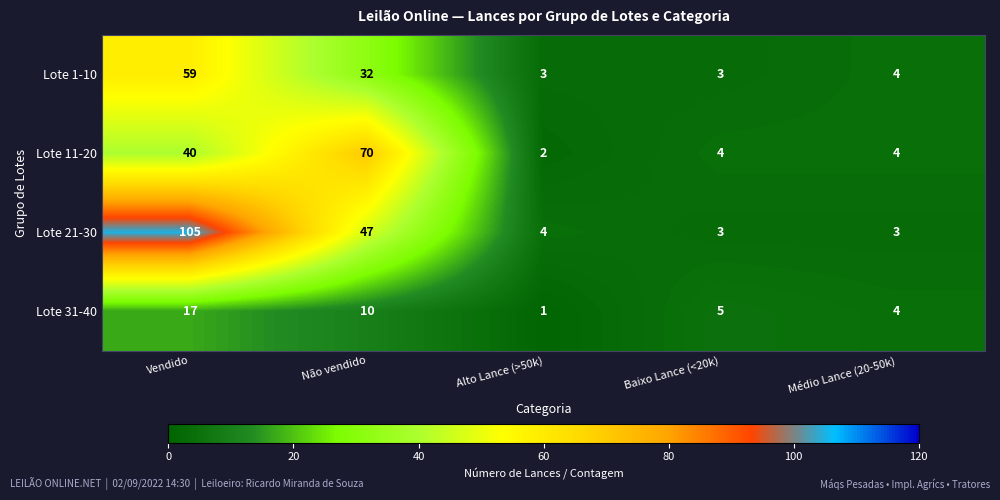

At which label does Lote 21-30 reach its peak?

Vendido